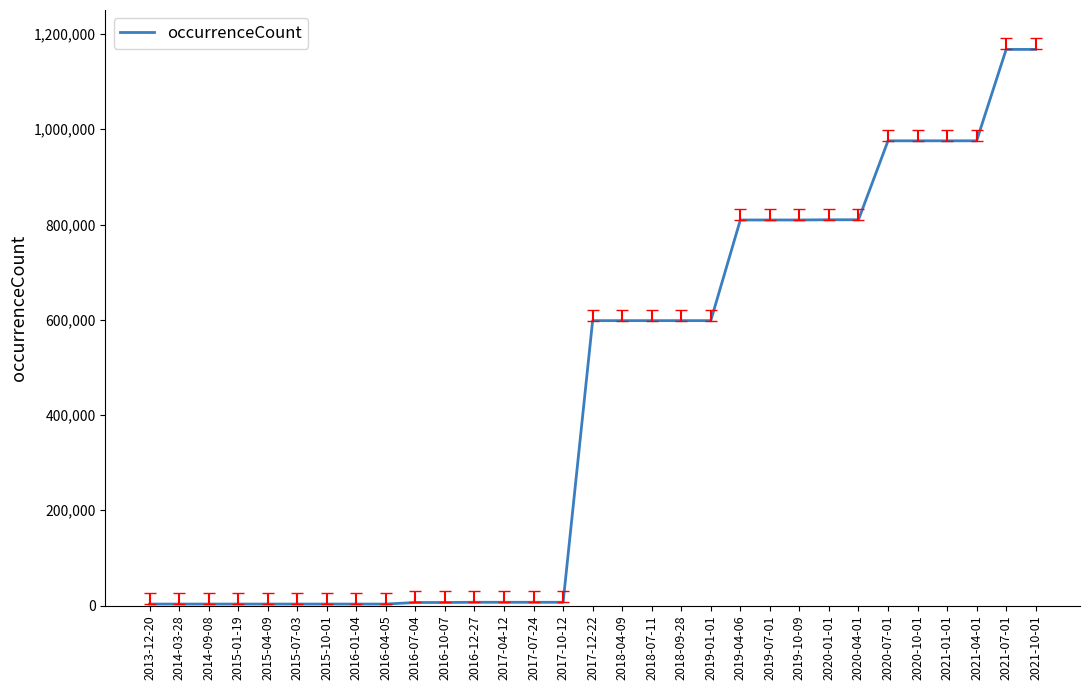

The value at 2020-01-01 is 810002. True or false?

True